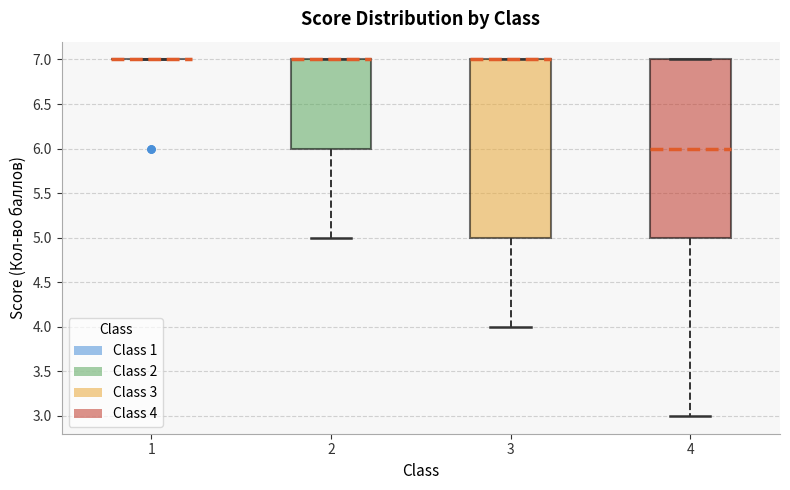

Reading left to right, transcribe this box plot: for each box, give where its median line is, the range the box spans, and where its two whiskers end, as read against the y-axis. The values are not printed on the chart, so give them approximately, as read against the axis.

1: box collapsed to a line at 7, whiskers 7 to 7
2: median 7 (drawn on the box's upper edge), box 6 to 7, whiskers 5 to 7
3: median 7 (drawn on the box's upper edge), box 5 to 7, whiskers 4 to 7
4: median 6, box 5 to 7, whiskers 3 to 7